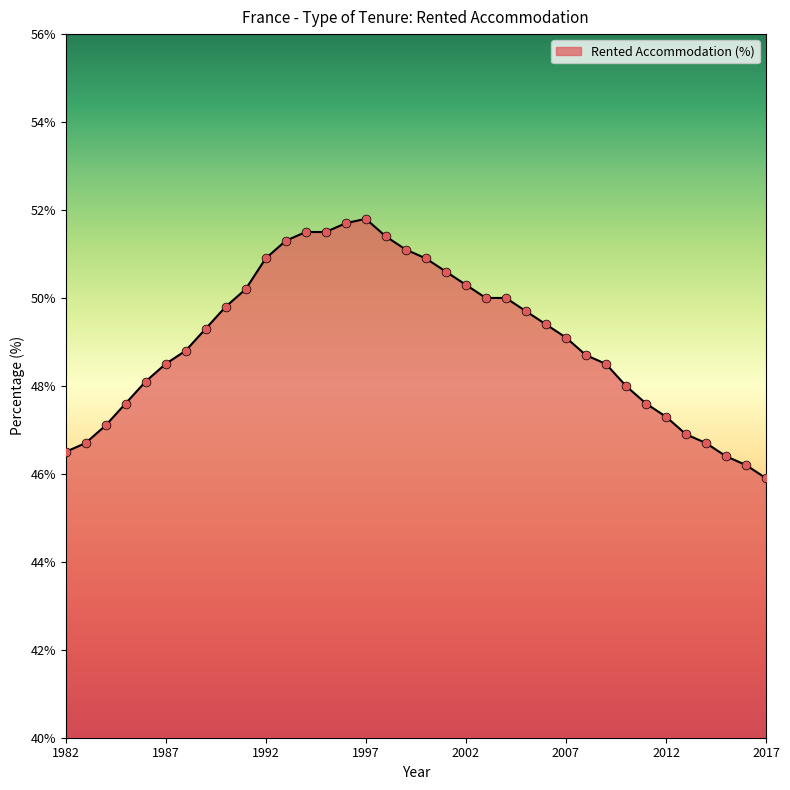

What is the difference between the maximum and minimum values?

5.9